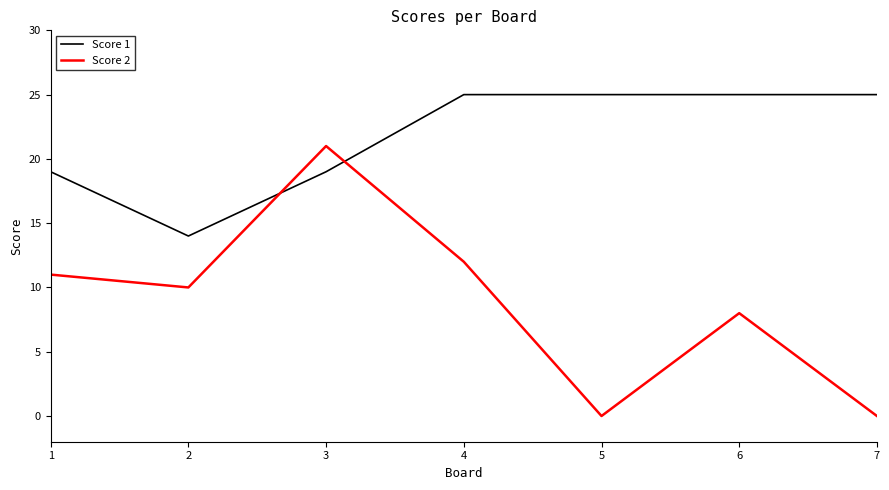

The Score 1 series shows 33 at 3. True or false?

False